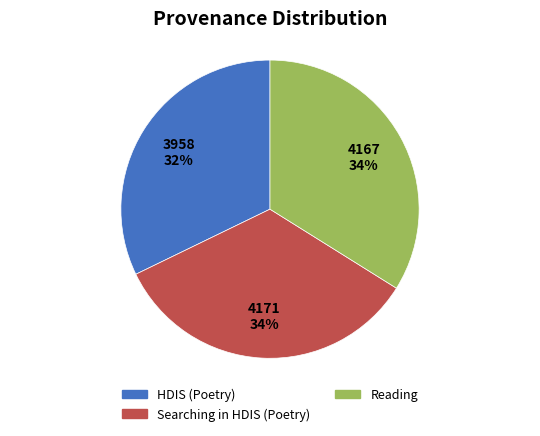

Is the sum of HDIS (Poetry) and Reading greater than half?

Yes